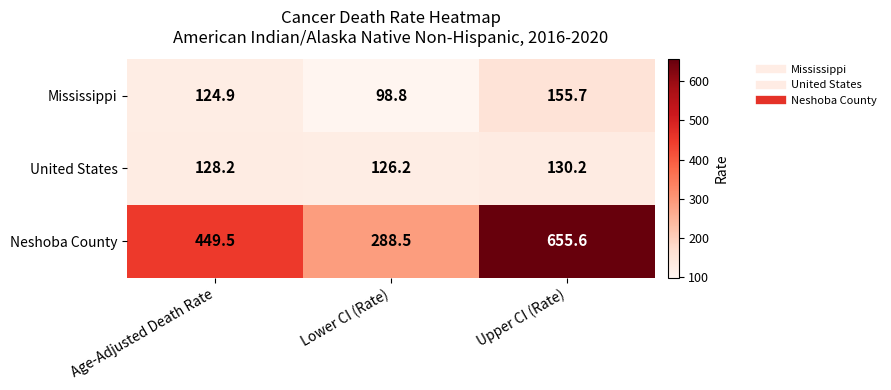

Which series has the widest spread of values?

Neshoba County